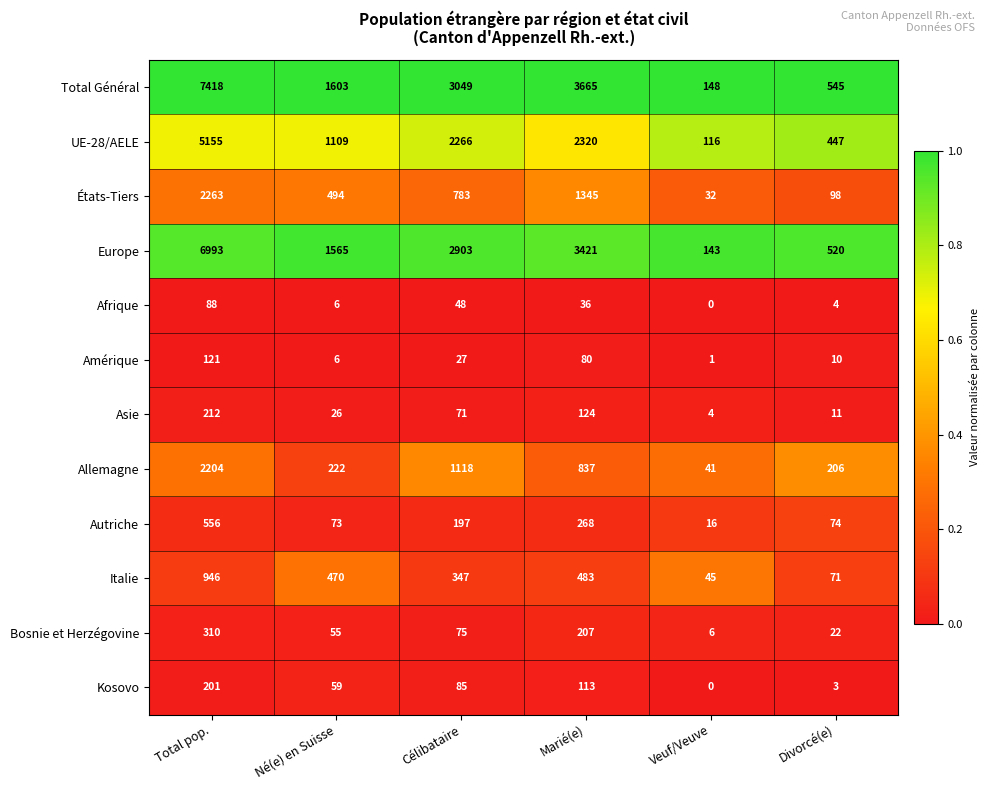

Rank the categories by Bosnie et Herzégovine value from highest to lowest.

Total pop., Marié(e), Célibataire, Né(e) en Suisse, Divorcé(e), Veuf/Veuve